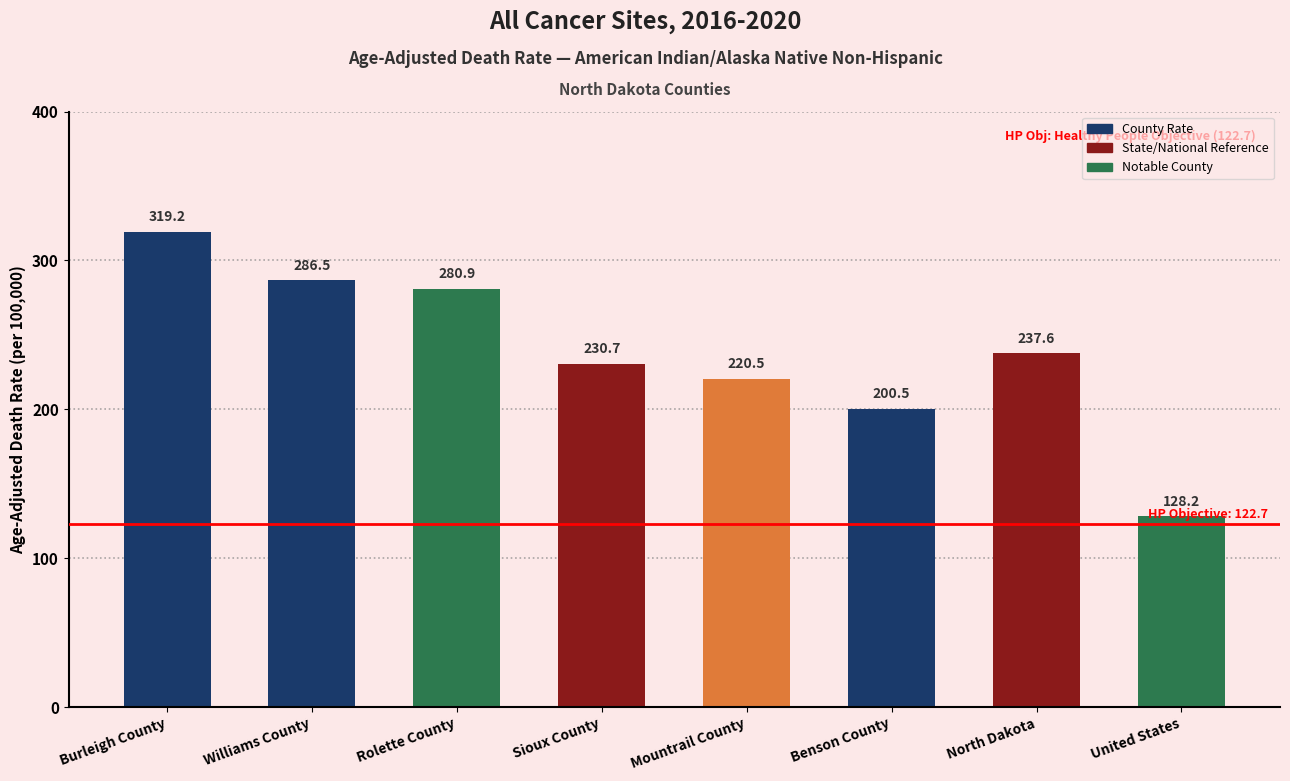

Reading left to right, extract all data points from this chart.

319.2	286.5	280.9	230.7	220.5	200.5	237.6	128.2